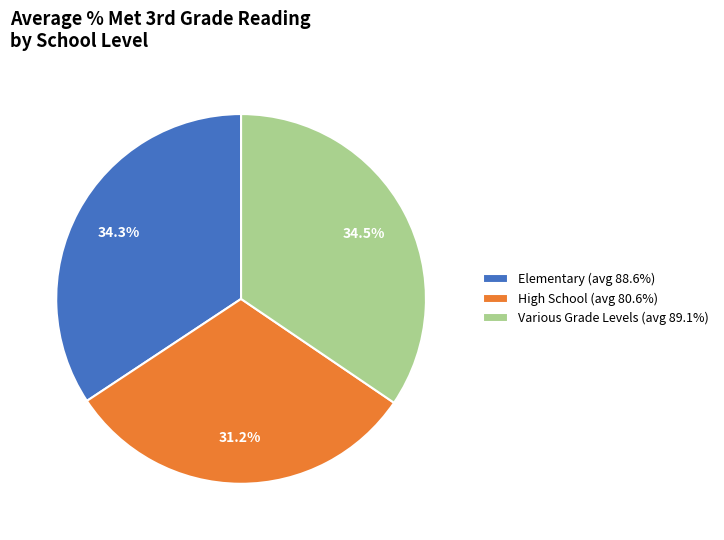

Is the sum of Various Grade Levels (avg 89.1%) and High School (avg 80.6%) greater than half?

Yes